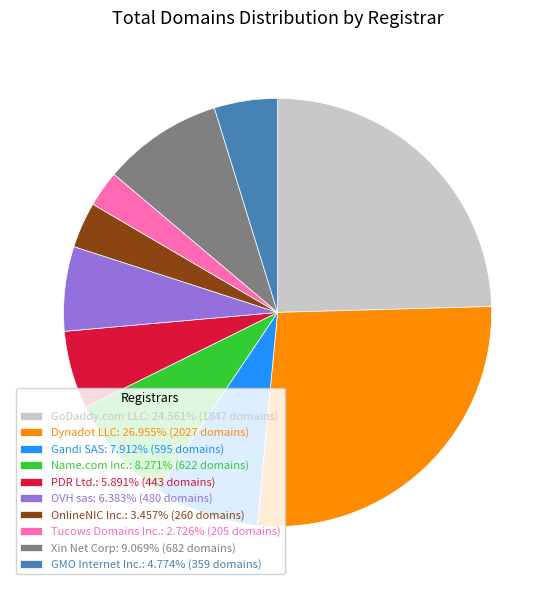

What is the ratio of the value at GoDaddy.com LLC: 24.561% (1847 domains) to the value at PDR Ltd.: 5.891% (443 domains)?

4.2